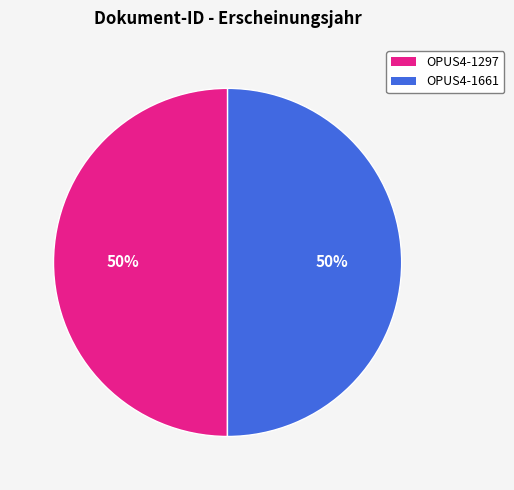

What is the ratio of the value at OPUS4-1297 to the value at OPUS4-1661?

1.0